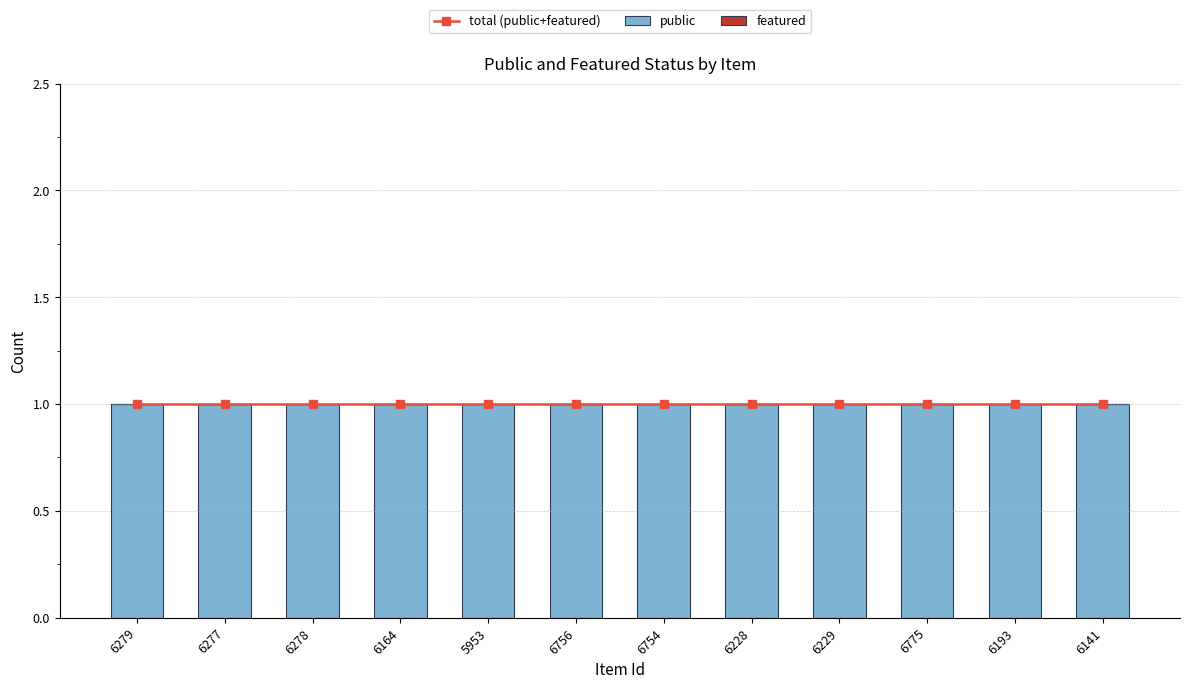

What position from the right is 6141?

1